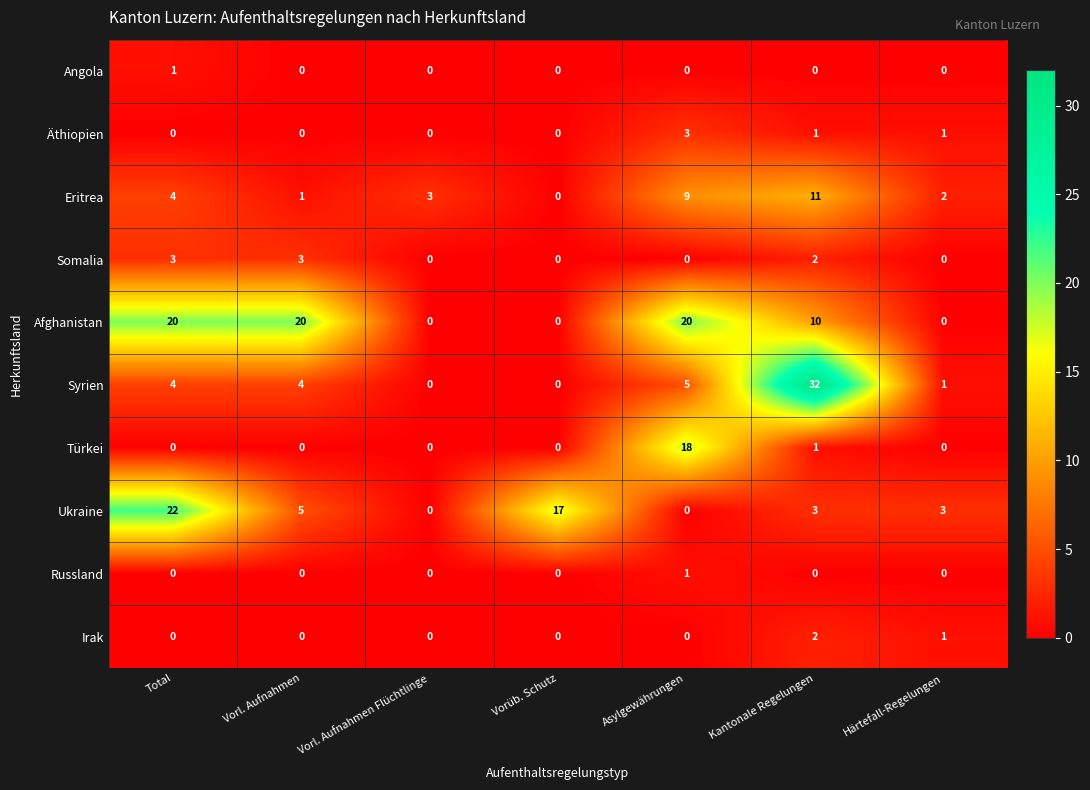

What is the maximum value shown in the chart?

32